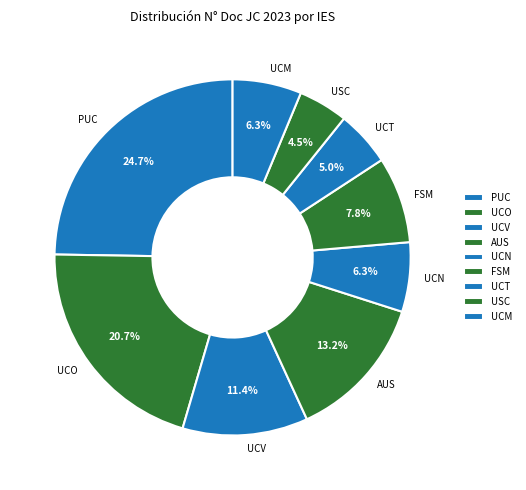

Is the sum of USC and PUC greater than half?

No